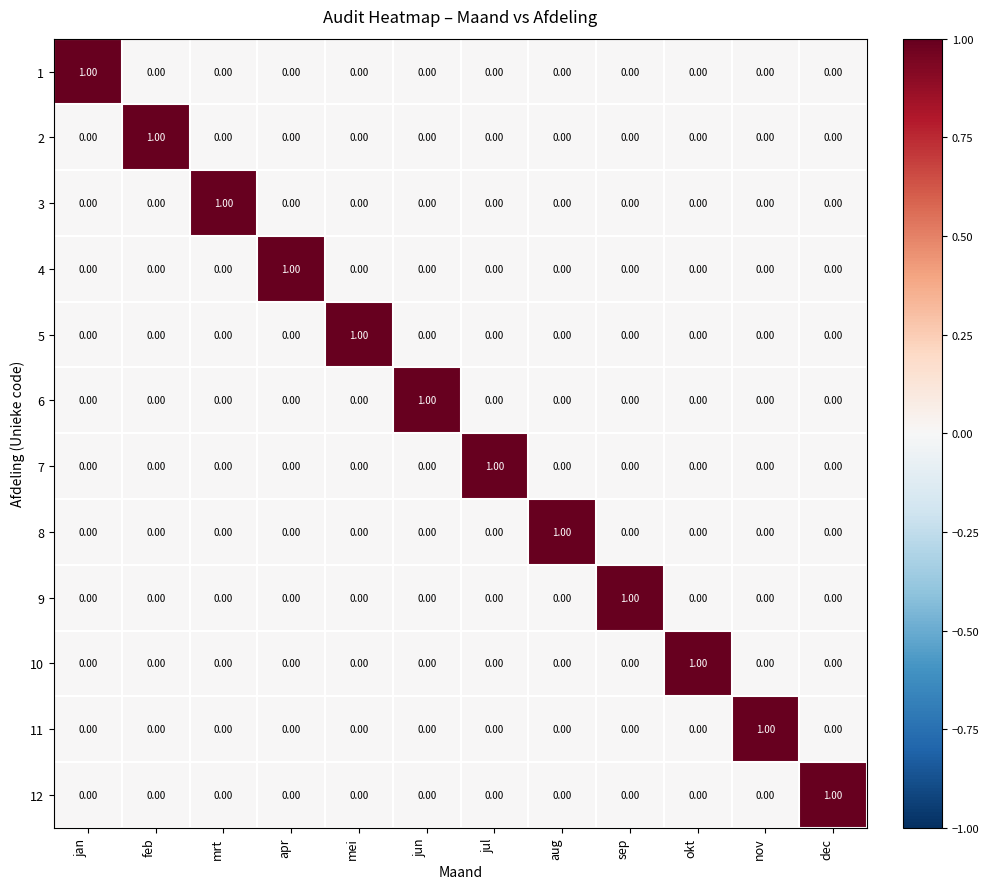

What is the difference between the highest and lowest values at jan?

1